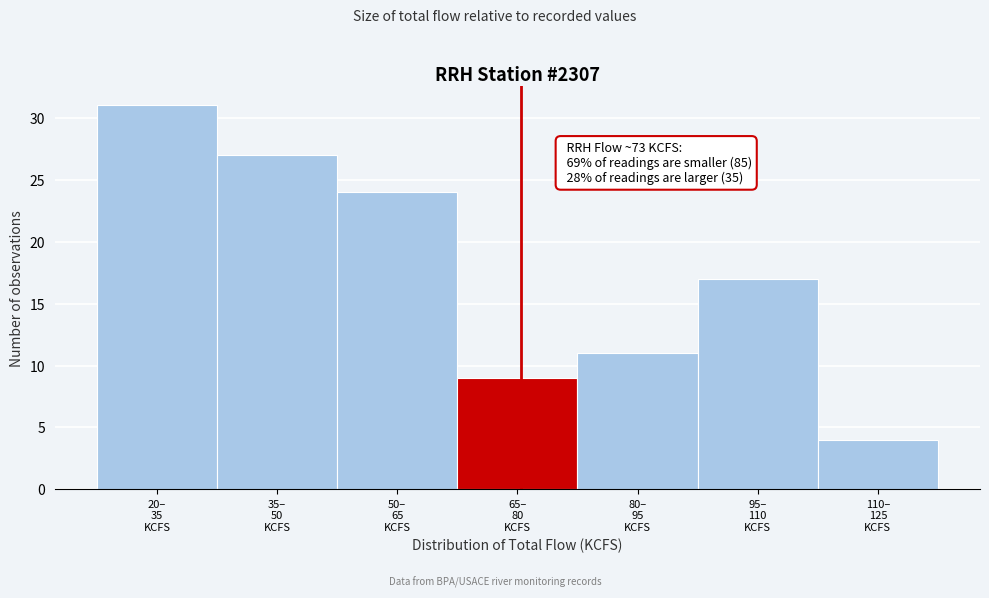

What is the maximum value shown in the chart?

31